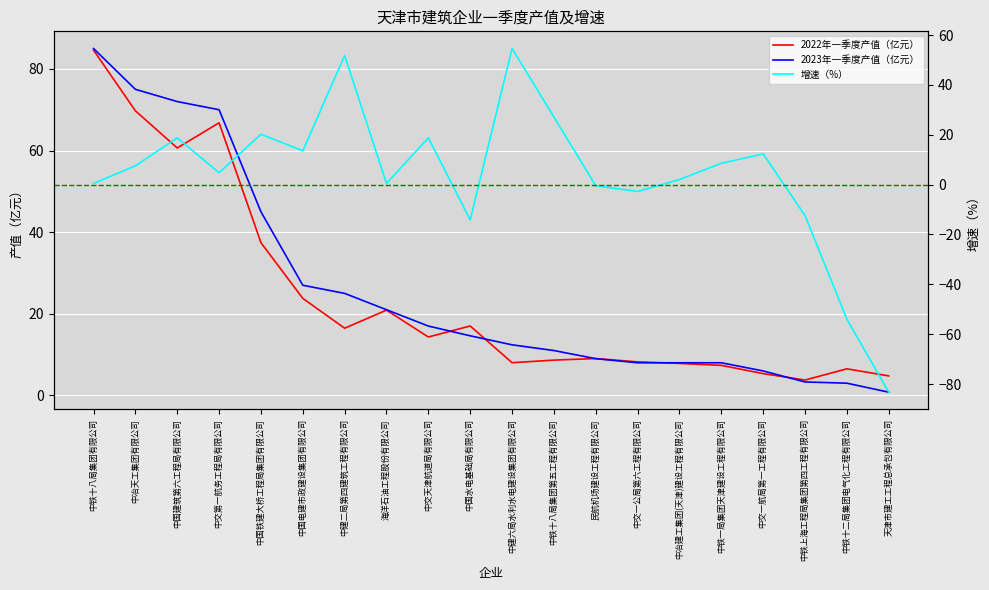

At which category does the chart reach its peak across all series?

中铁十八局集团有限公司